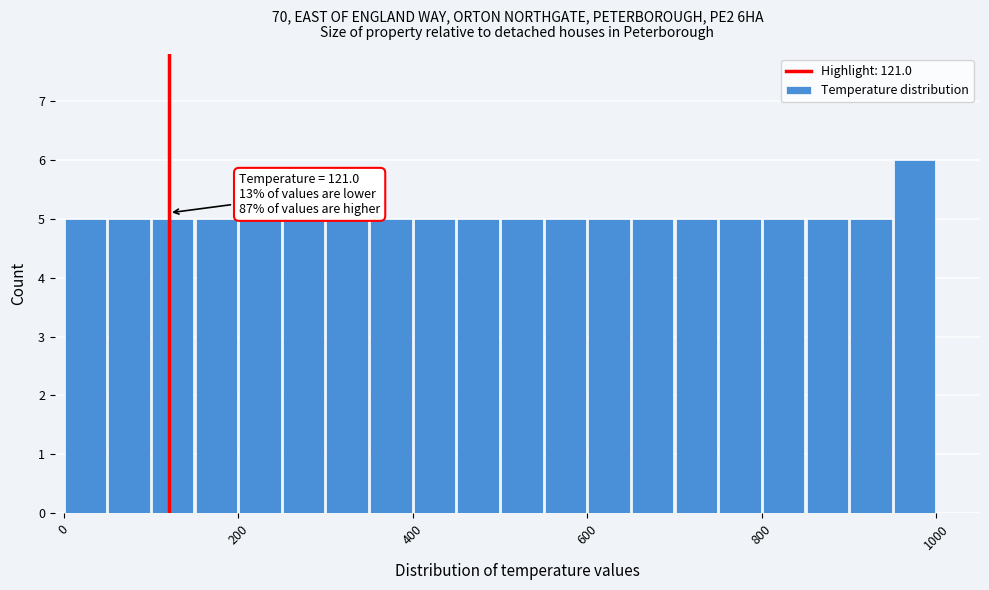

Read against the x-axis, roughly where is the centre of the tallest bar?

980